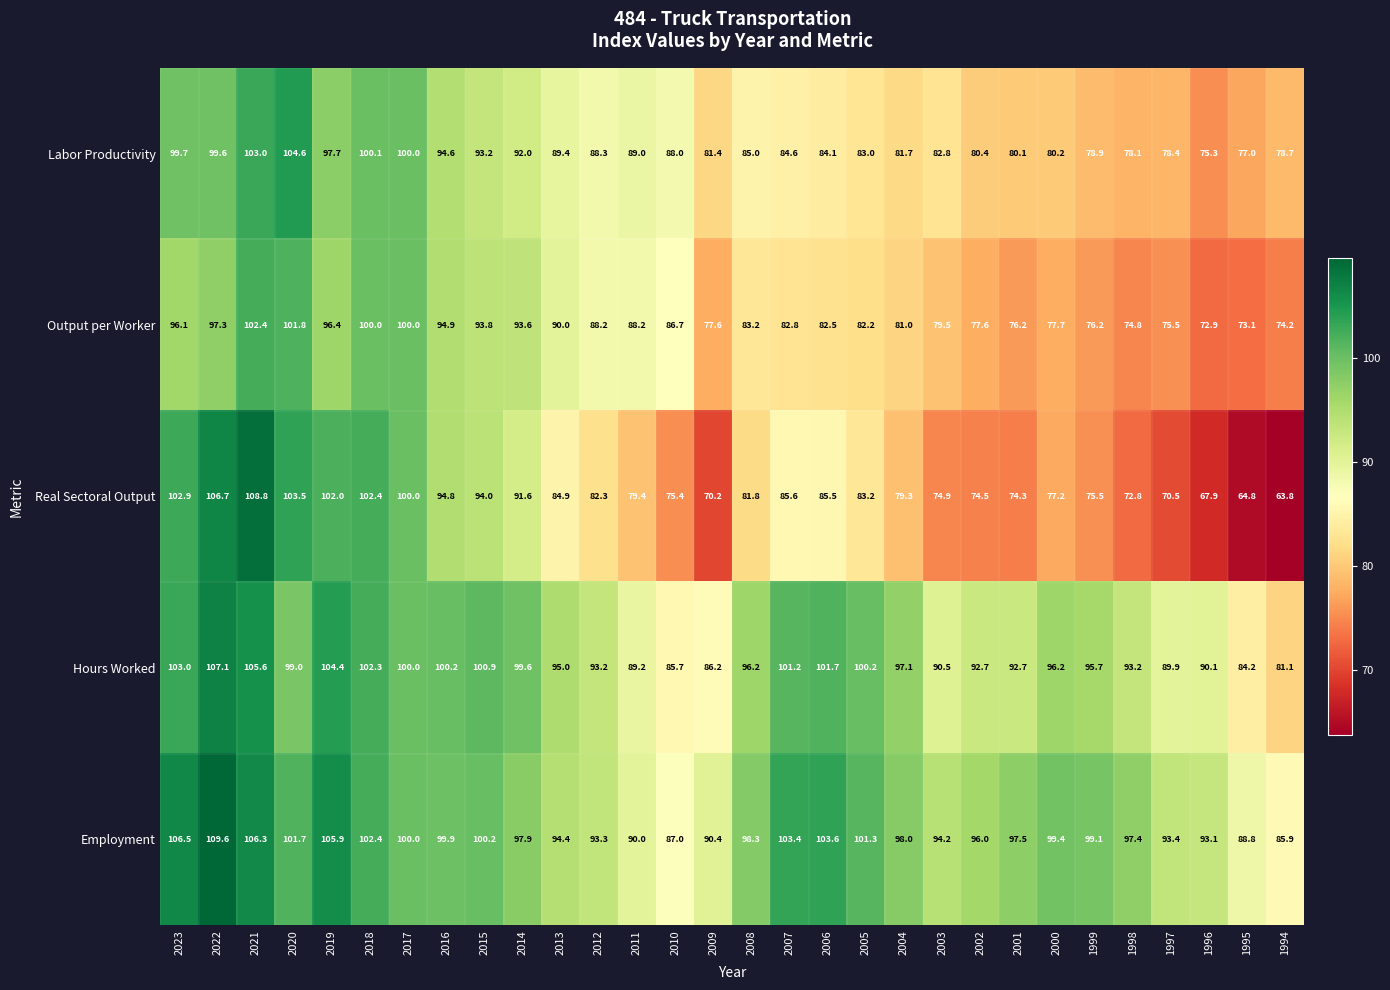

Which series changed the most between 2019 and 2017?

Employment